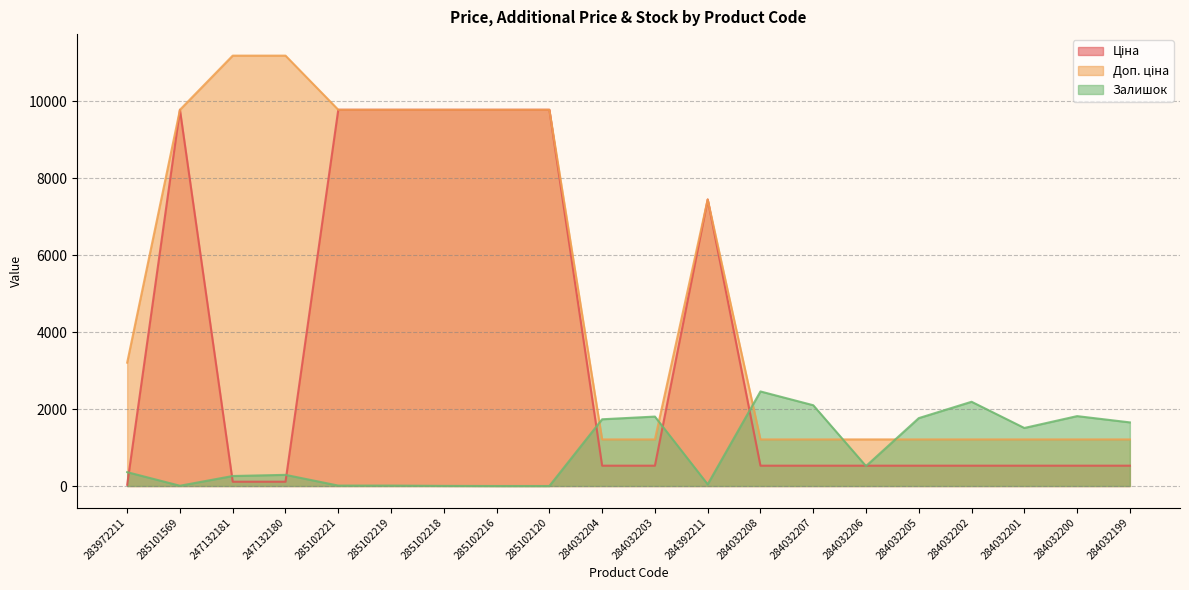

Is it true that Ціна equals 7.5 at 283972211?

False